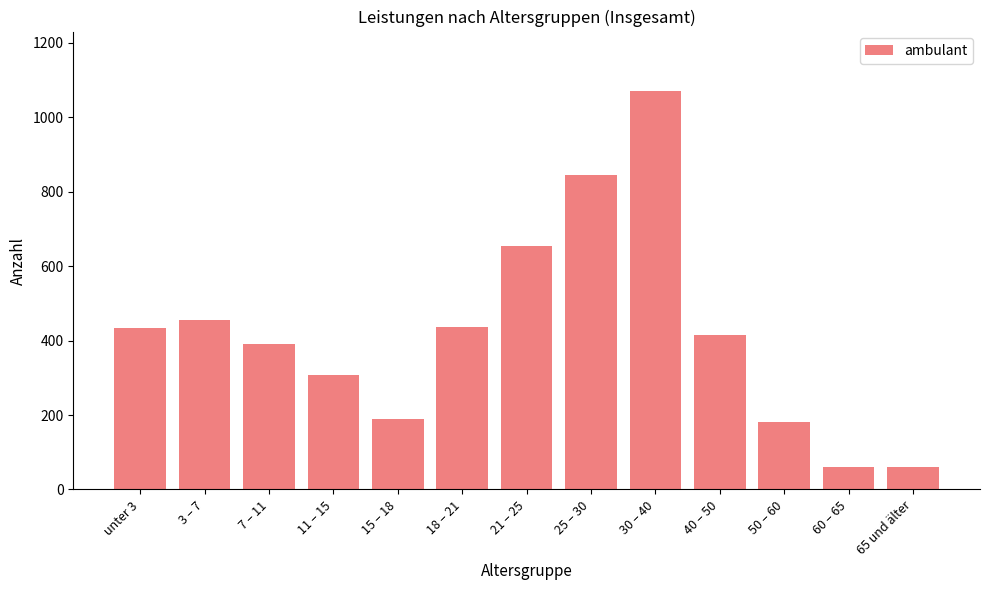

What is the greatest value displayed?

1070